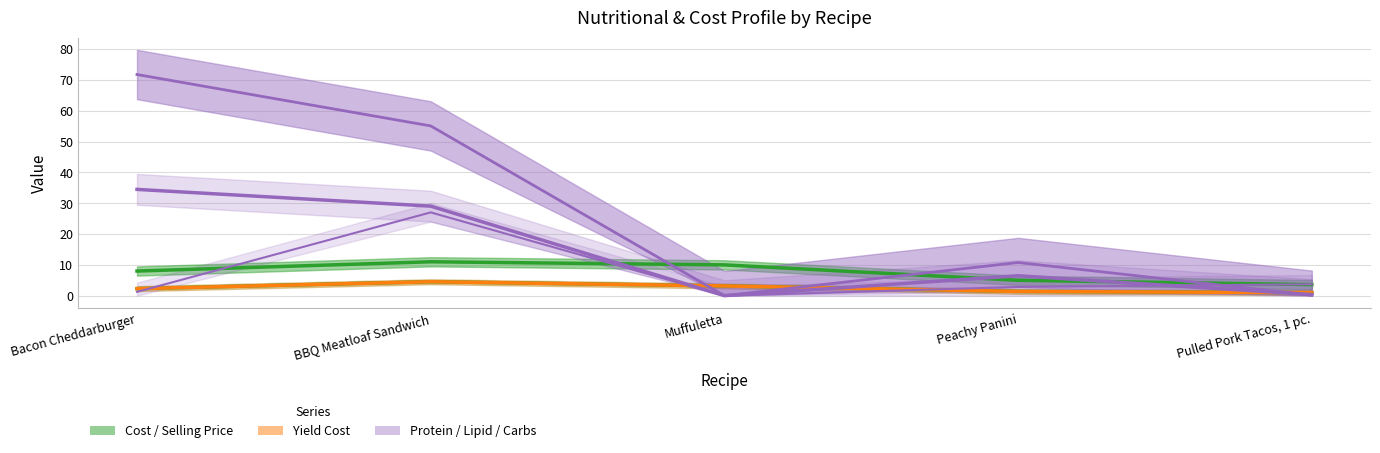

What position from the right is BBQ Meatloaf Sandwich?

4